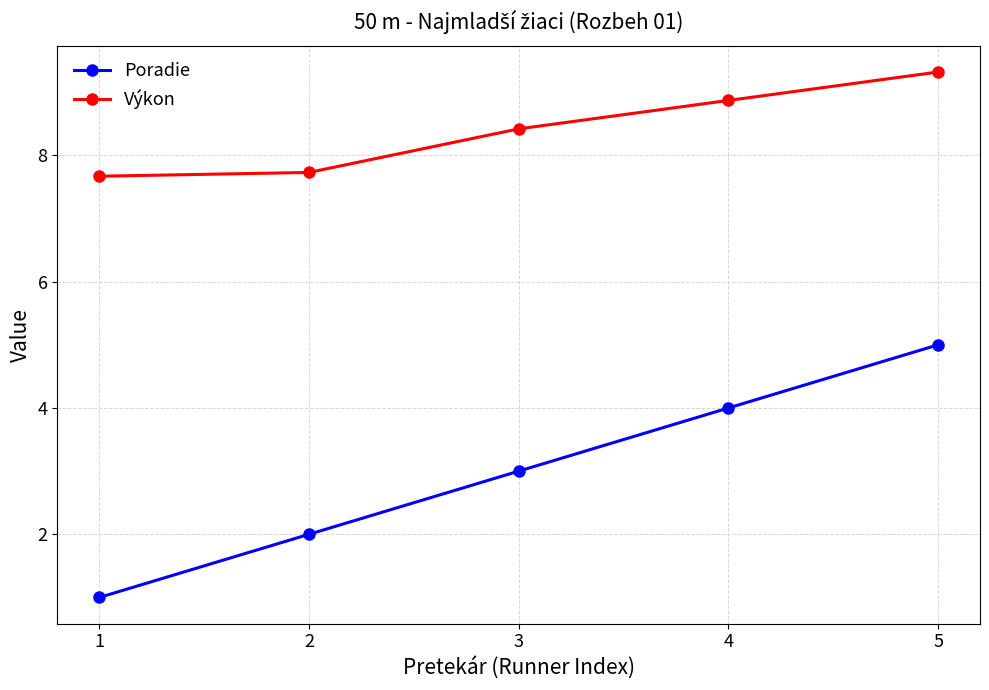

What is the sum of the Poradie values at 5 and 1?

6.0